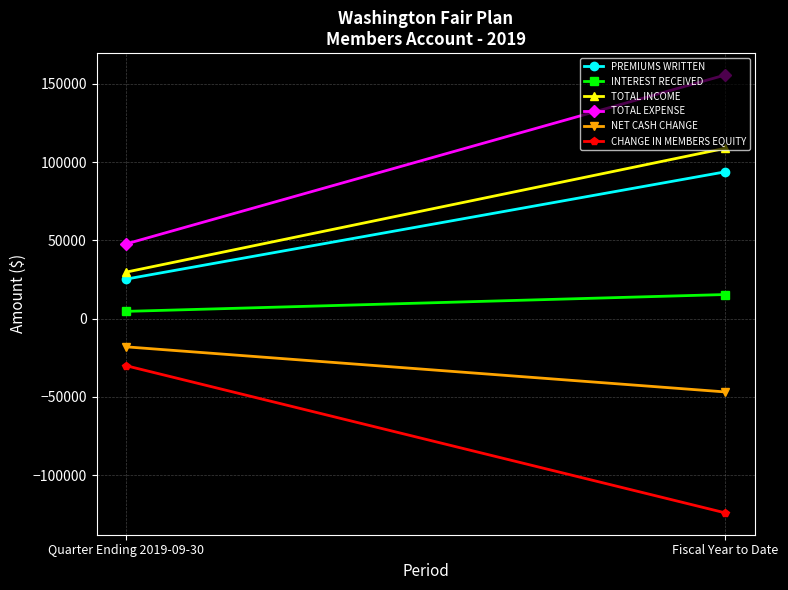

Which series has the largest total across all categories?

TOTAL EXPENSE